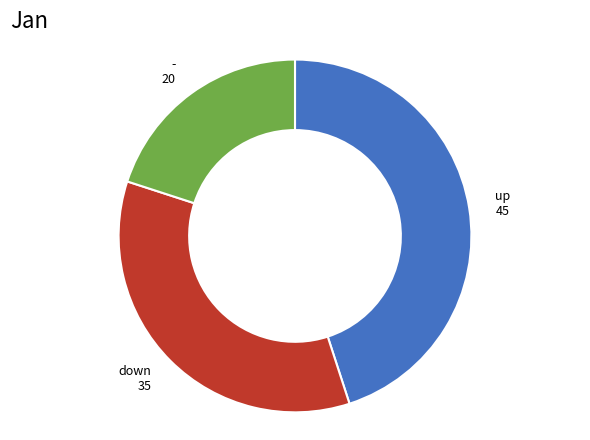

Rank the categories by value from lowest to highest.

-, down, up